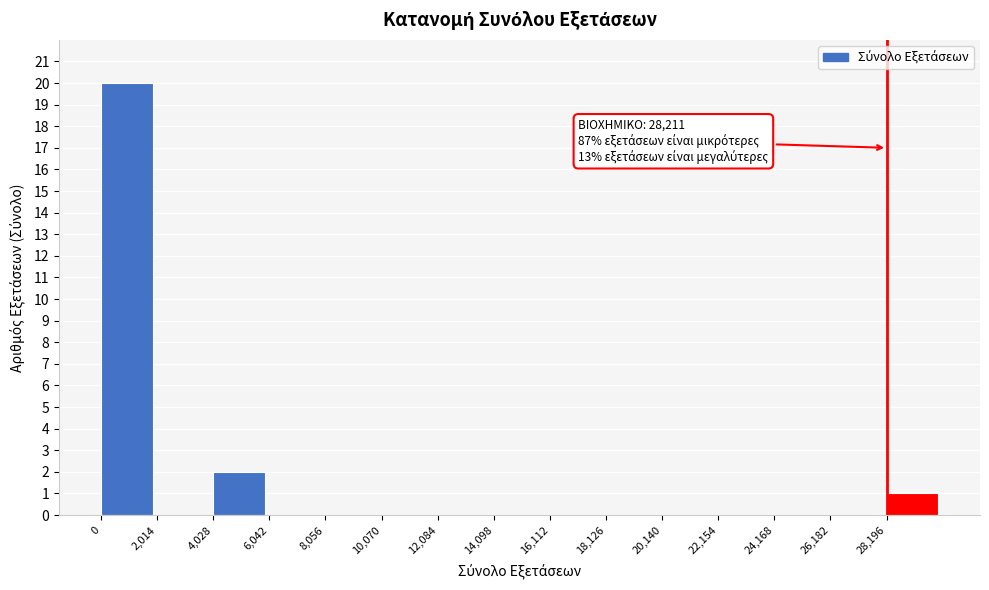

Reading right to left, transcribe all the data shown in this chart.

28,196=1	26,182=0	24,168=0	22,154=0	20,140=0	18,126=0	16,112=0	14,098=0	12,084=0	10,070=0	8,056=0	6,042=0	4,028=2	2,014=0	0=20